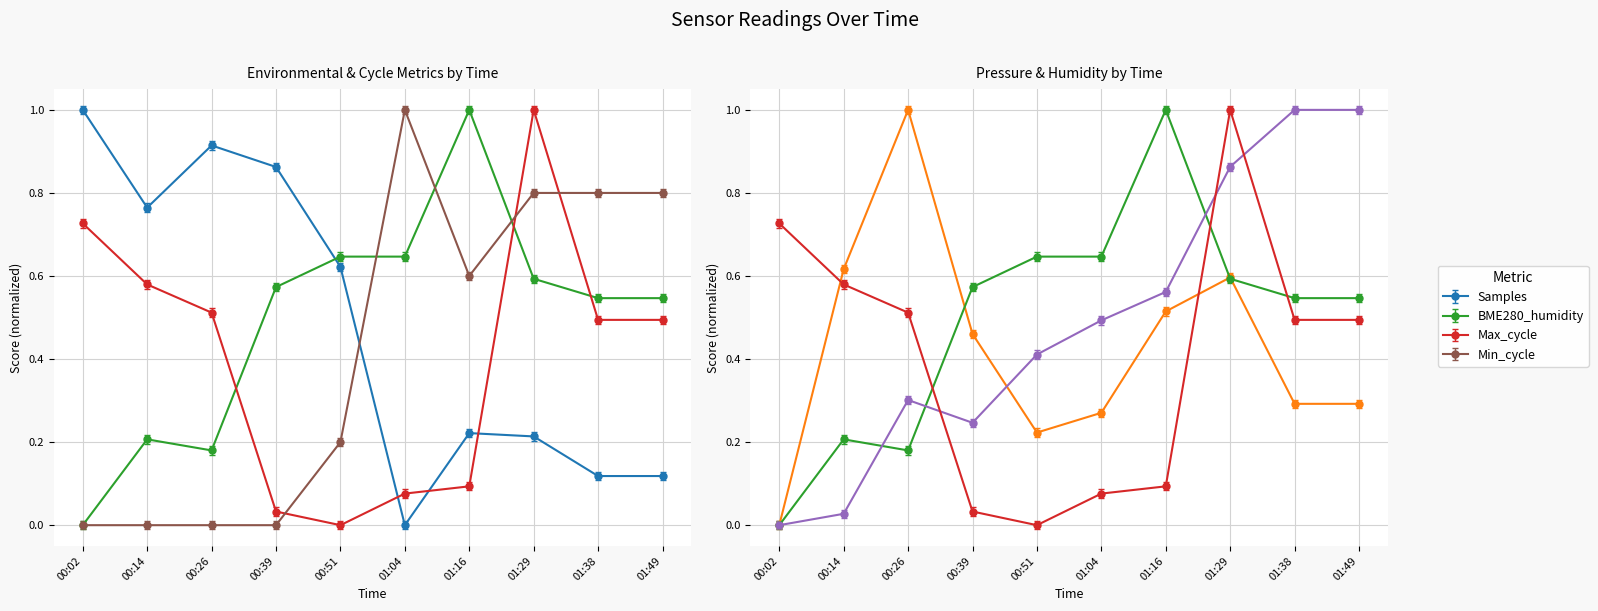

Is this an area chart (filled region under the line)?

No